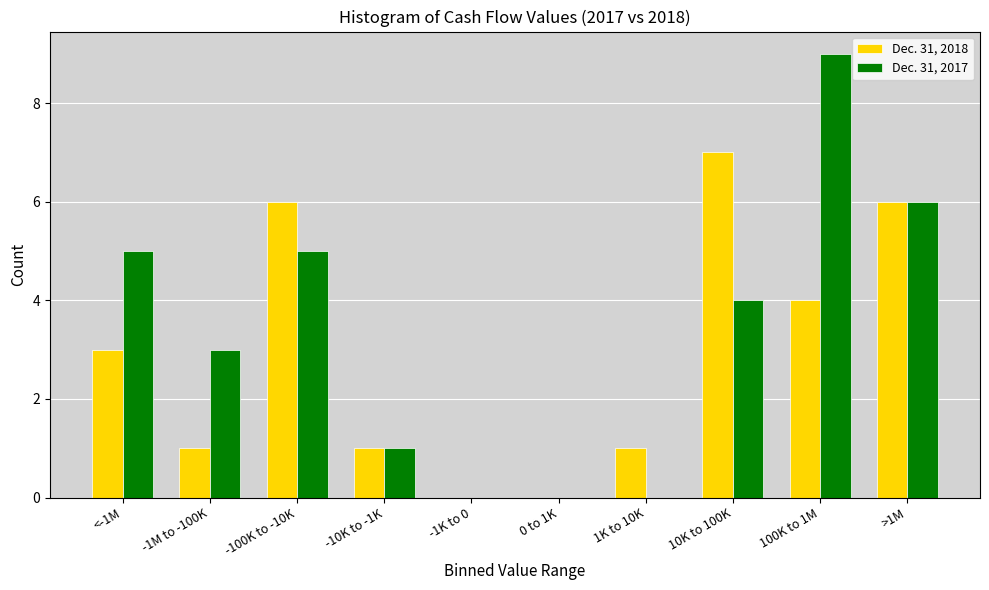

Reading left to right, extract all data points from this chart.

Dec. 31, 2018: <-1M=3	-1M to -100K=1	-100K to -10K=6	-10K to -1K=1	-1K to 0=0	0 to 1K=0	1K to 10K=1	10K to 100K=7	100K to 1M=4	>1M=6
Dec. 31, 2017: <-1M=5	-1M to -100K=3	-100K to -10K=5	-10K to -1K=1	-1K to 0=0	0 to 1K=0	1K to 10K=0	10K to 100K=4	100K to 1M=9	>1M=6